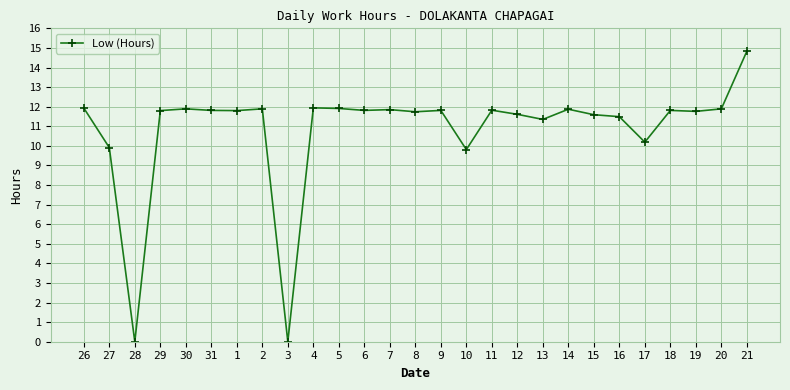

Where does the data first go above 11?

26